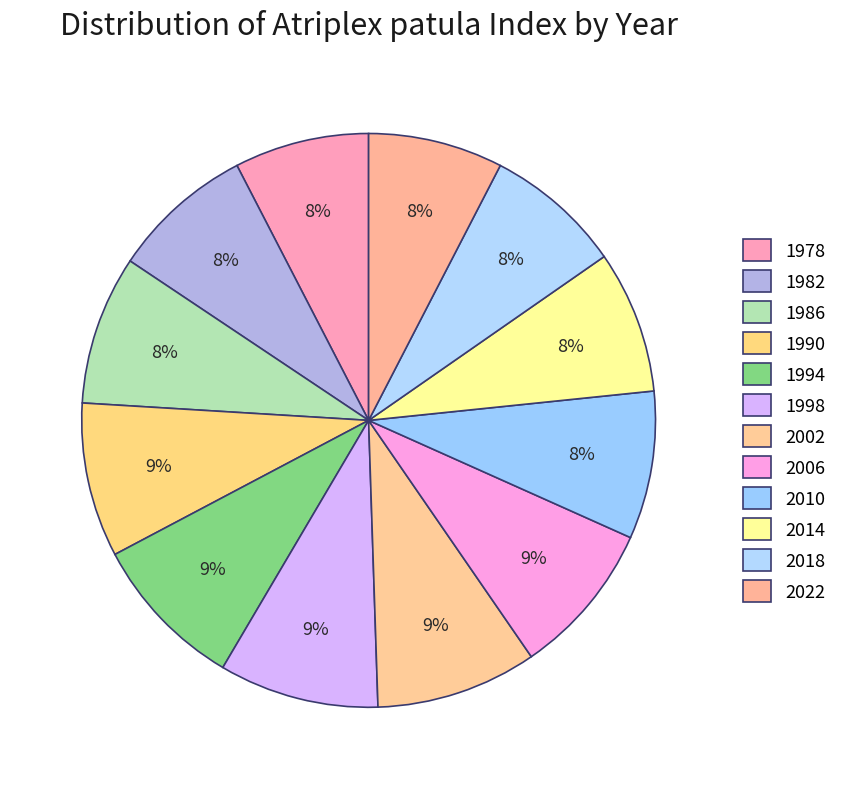

Which slice is the largest?

2002